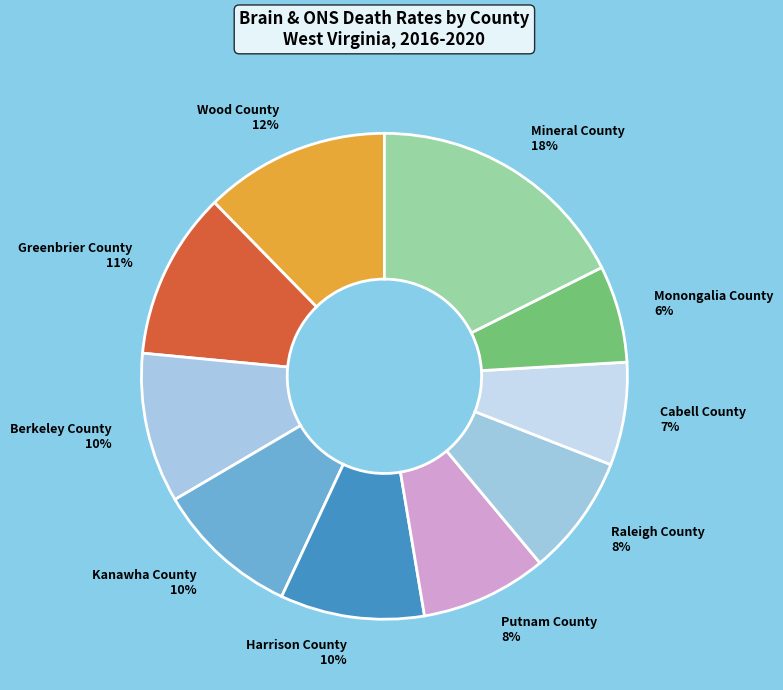

Do Harrison County and Cabell County together represent more than half of the pie?

No